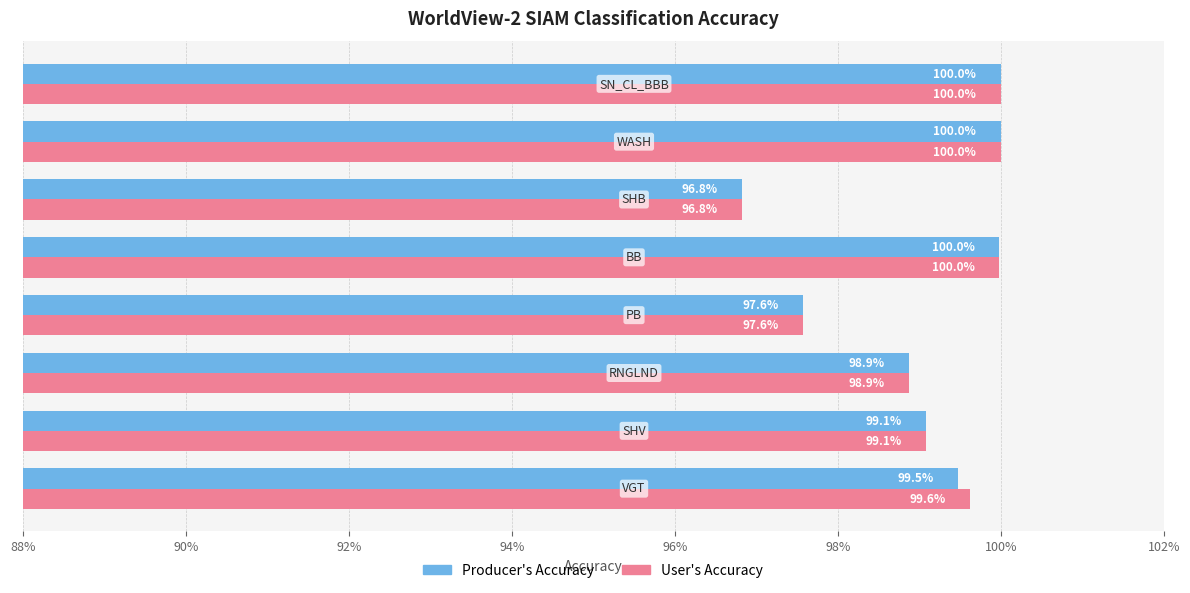

What are all the series names shown in the legend?

Producer's Accuracy, User's Accuracy